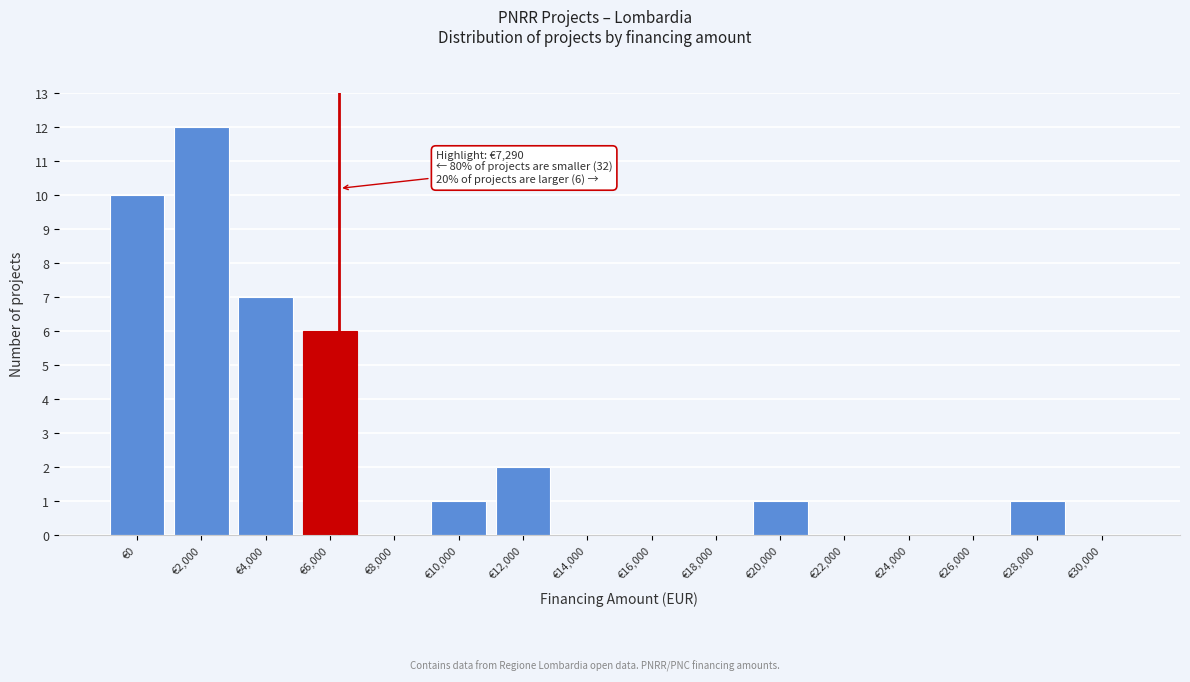

Reading right to left, list all the values displayed in this chart.

€30,000=0	€28,000=1	€26,000=0	€24,000=0	€22,000=0	€20,000=1	€18,000=0	€16,000=0	€14,000=0	€12,000=2	€10,000=1	€8,000=0	€6,000=6	€4,000=7	€2,000=12	€0=10